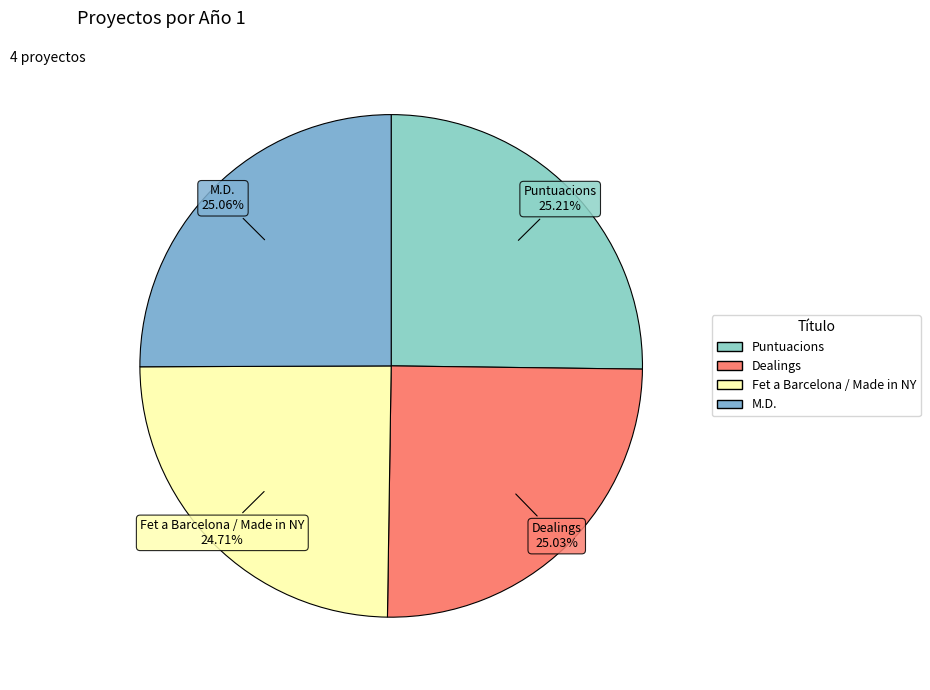

Combined, what portion of the pie is Puntuacions and M.D.?

50.3%